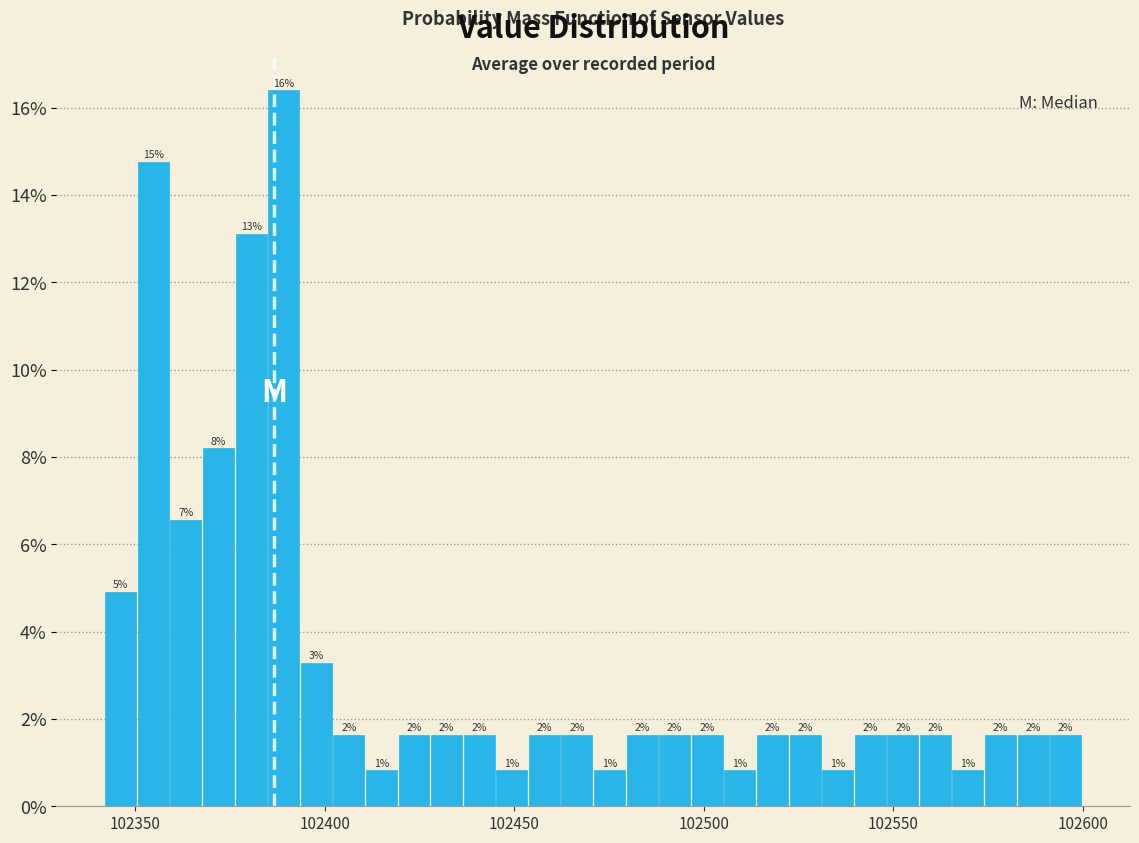

Read against the x-axis, roughly where is the centre of the tallest bar?

102390